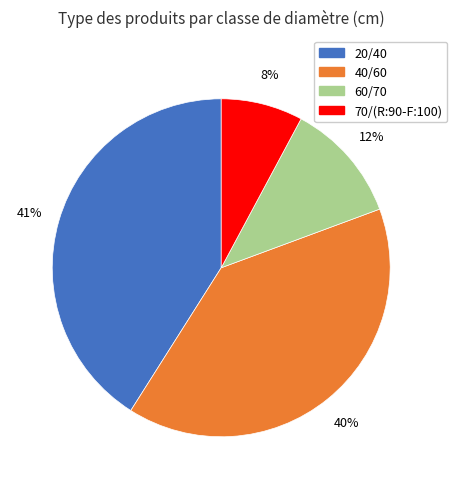

To the nearest percent, what is the difference between the largest and smallest slice percentages?

33%